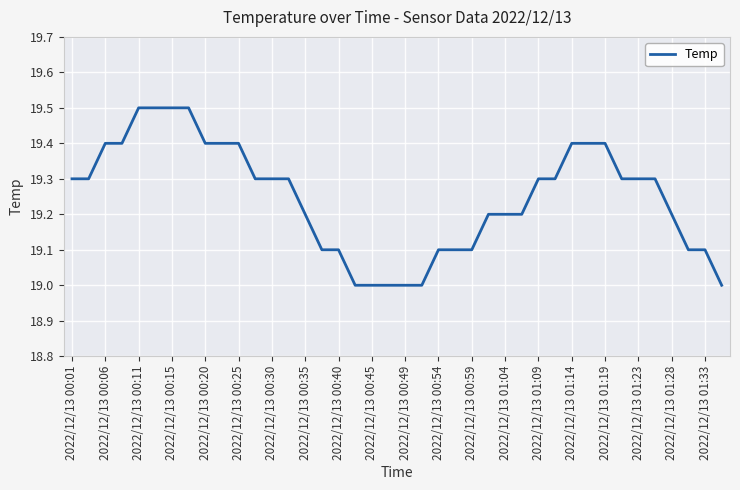

What is the greatest value displayed?

19.5